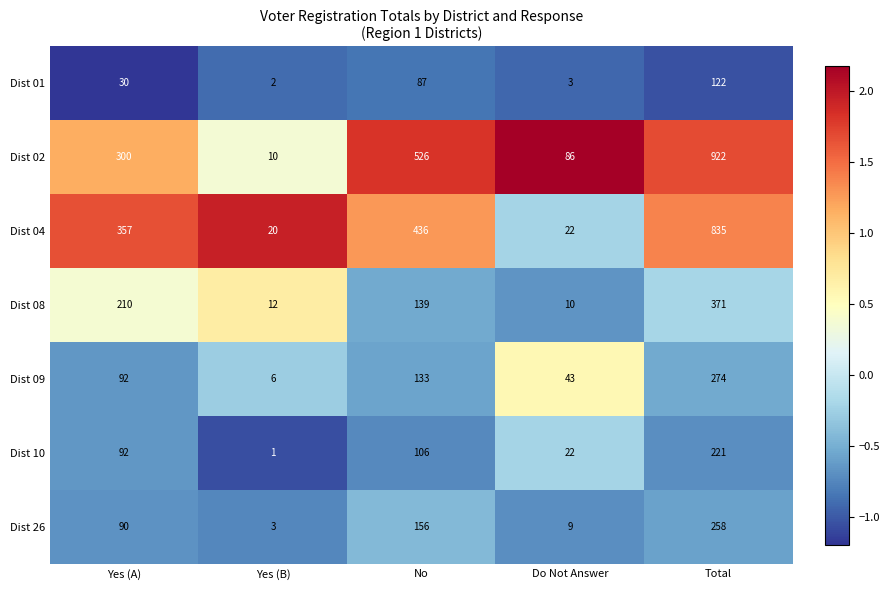

Which series has the largest total across all categories?

Dist 02